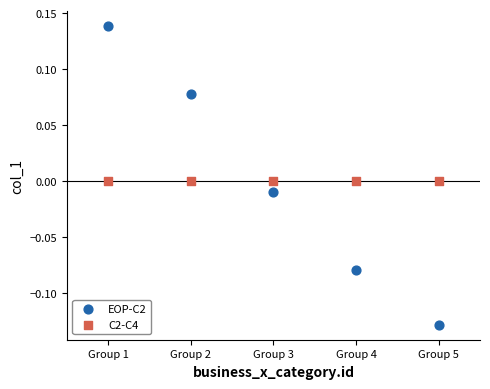

What are all the series names shown in the legend?

EOP-C2, C2-C4